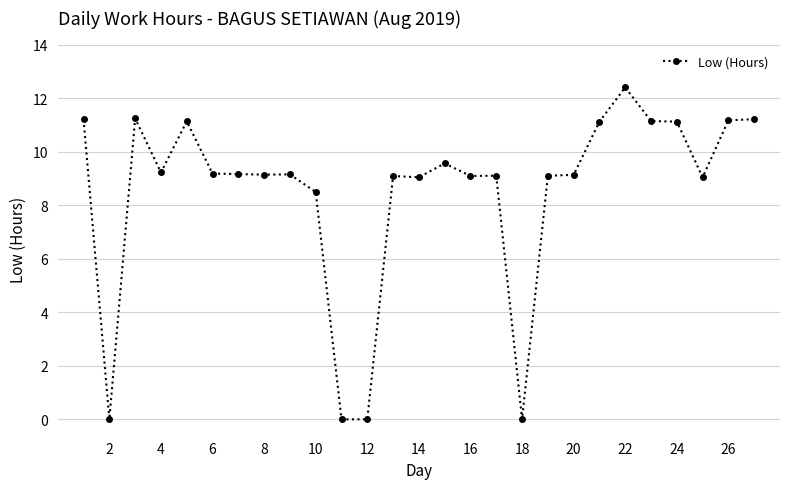

True or false: the data has more than 1 interior local peaks.

True